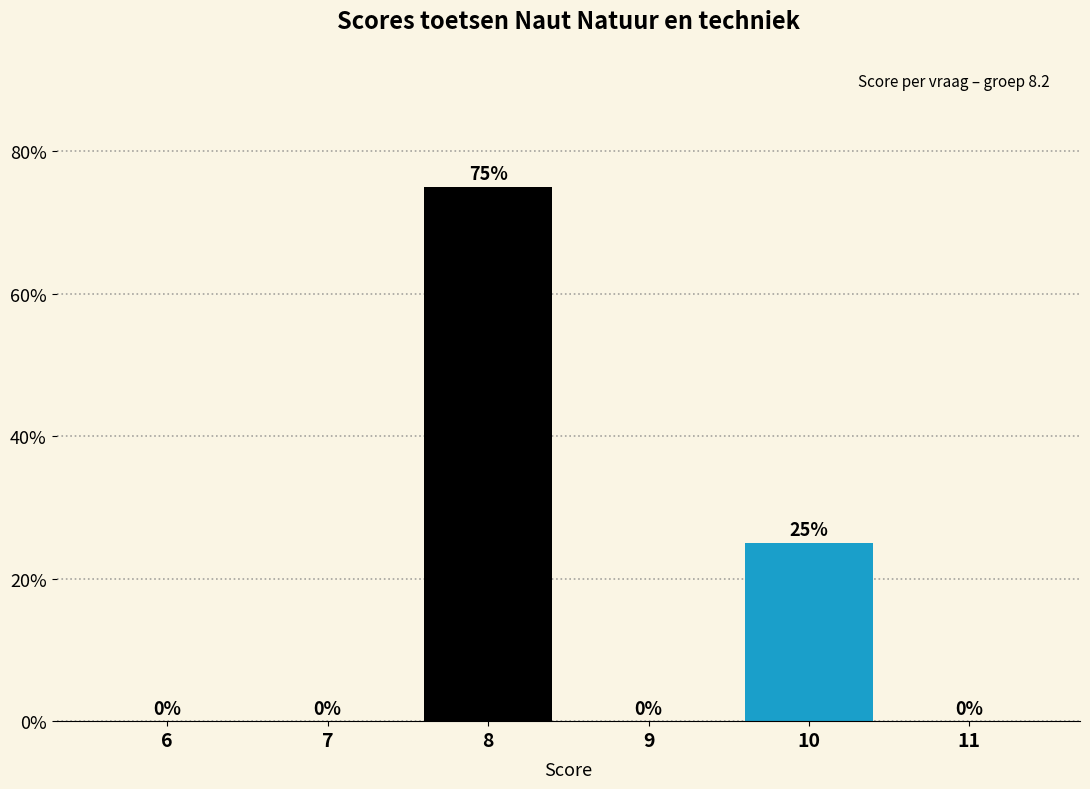

What is the sum of all values?

100